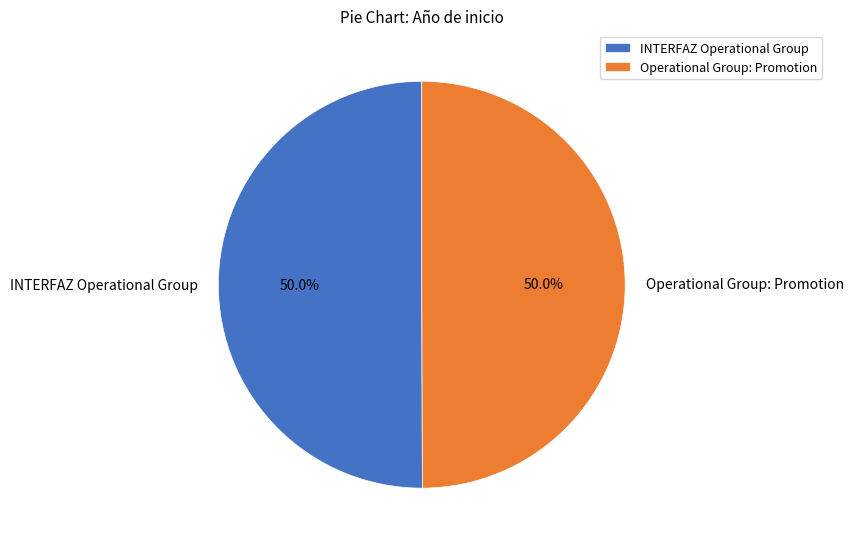

The Operational Group: Promotion slice represents 50% of the pie. True or false?

True